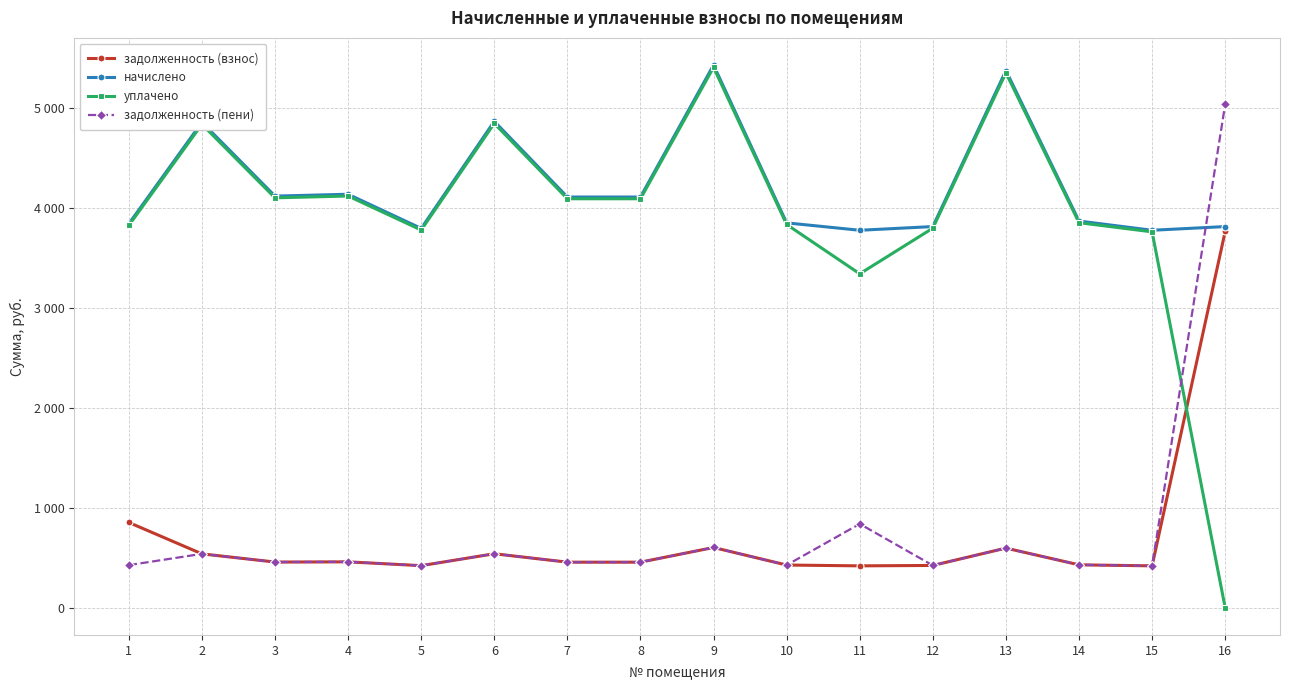

Rank the categories by уплачено value from lowest to highest.

16, 11, 15, 5, 12, 1, 10, 14, 7, 8, 3, 4, 2, 6, 13, 9